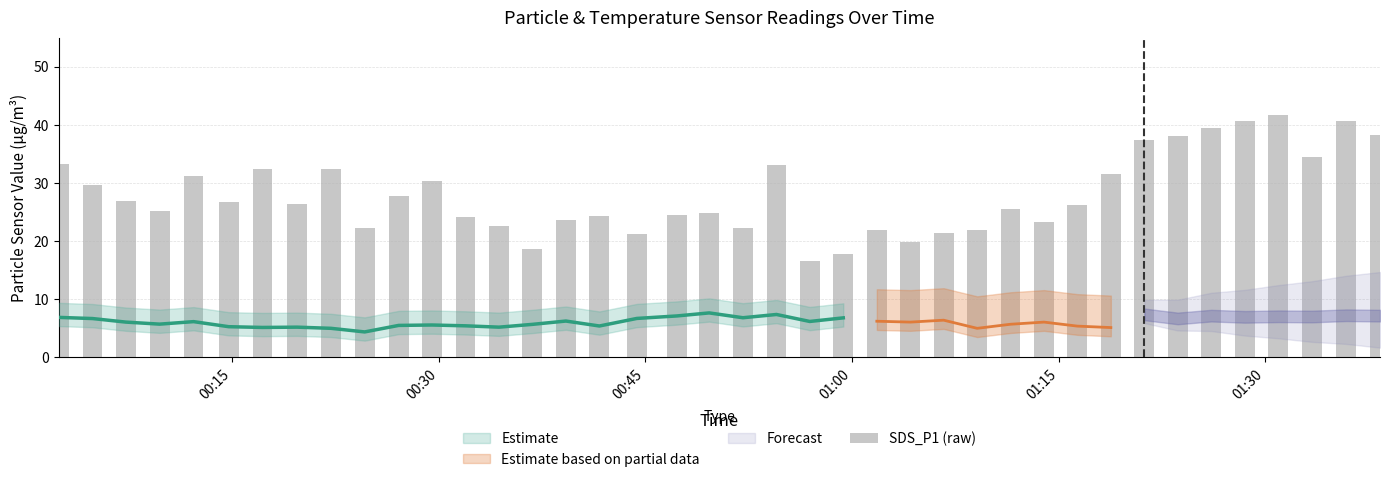

At which category does the chart reach its peak across all series?

01:30